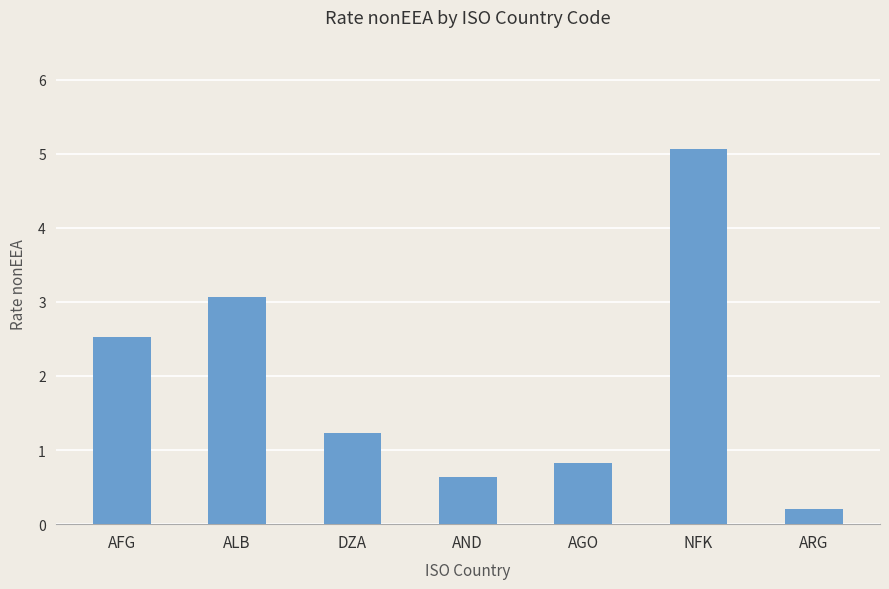

Rank the categories by value from lowest to highest.

ARG, AND, AGO, DZA, AFG, ALB, NFK